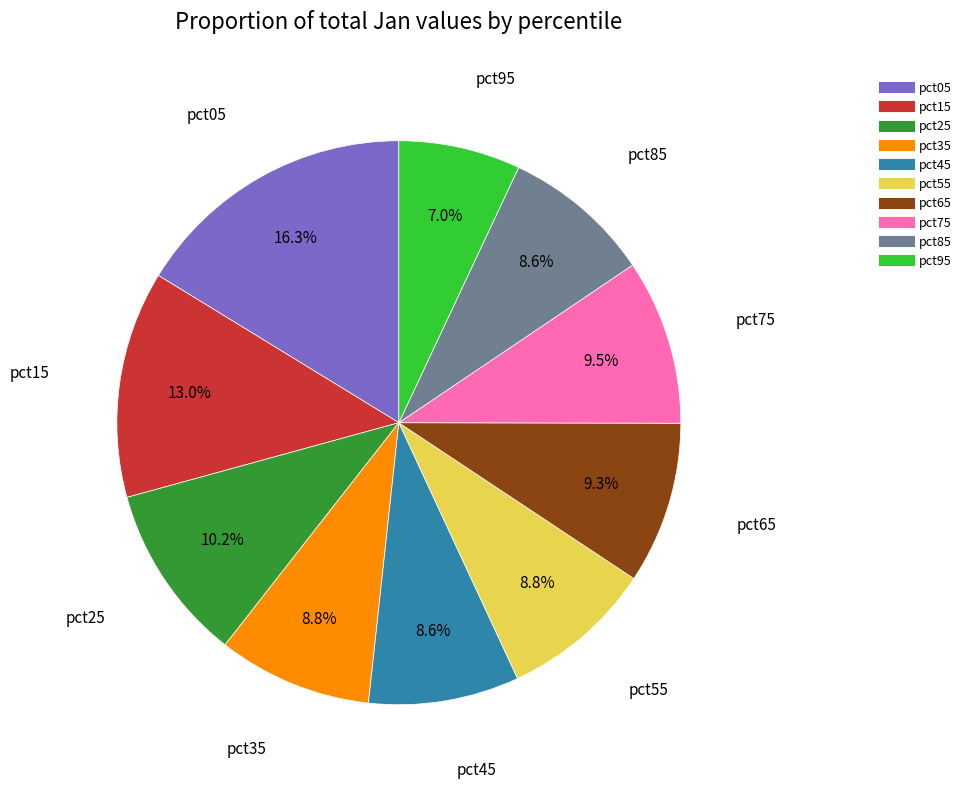

How much of the chart is everything except pct15?

87.0%